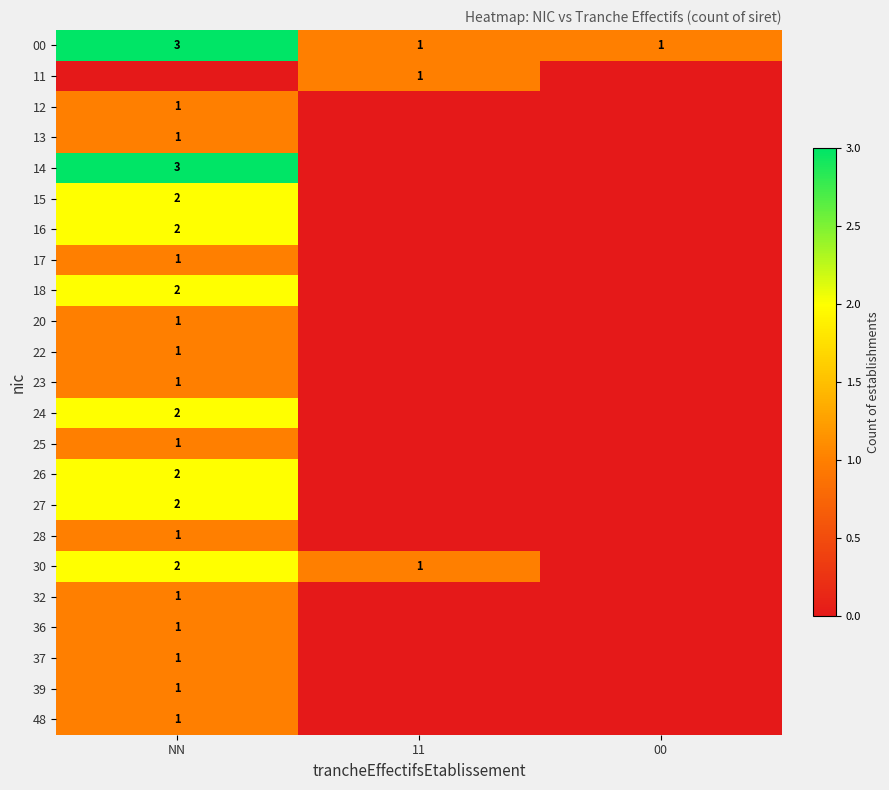

Is it true that 30 equals 2 at NN?

True